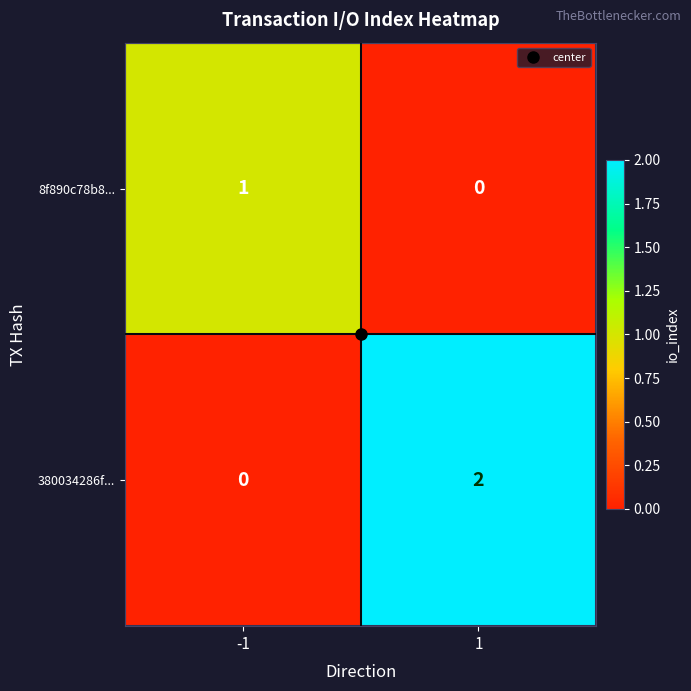

Which series has the largest range (max minus min)?

380034286f...